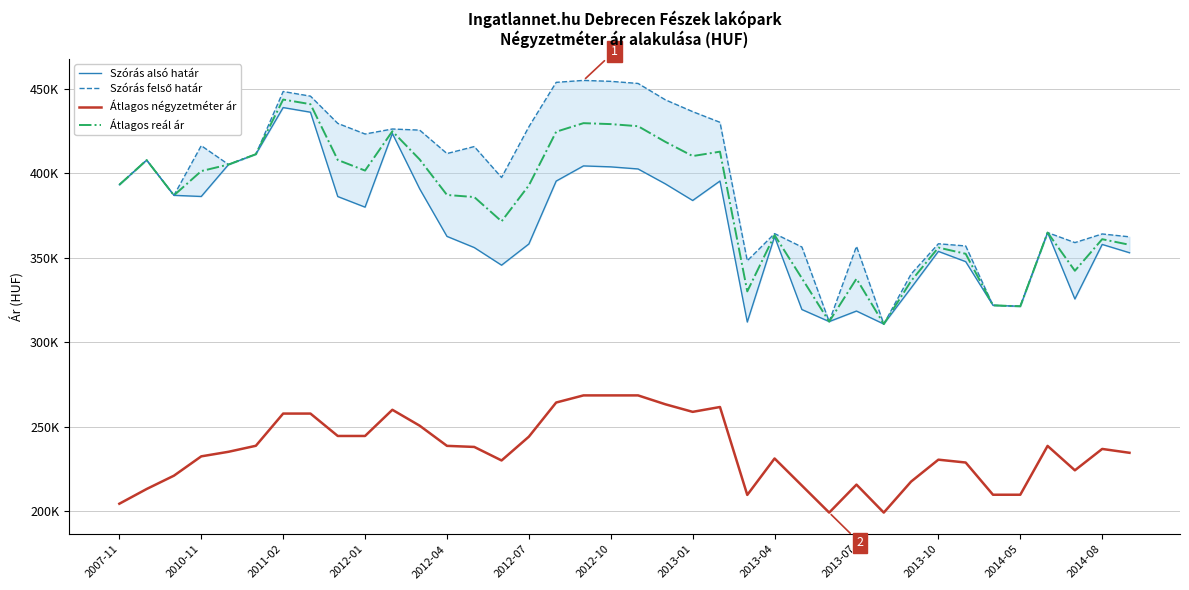

Which series has the largest range (max minus min)?

Szórás felső határ